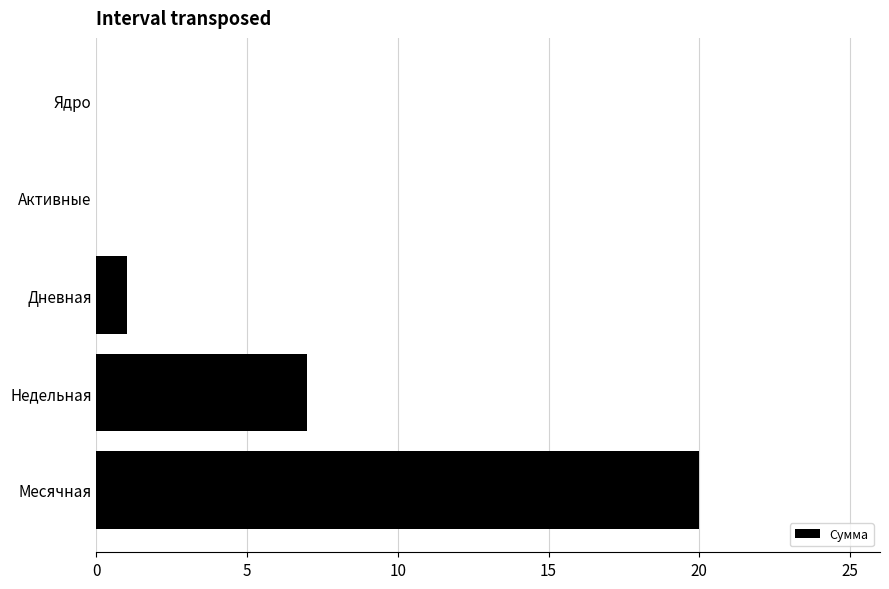

Reading bottom to top, transcribe all the data shown in this chart.

Месячная=20	Недельная=7	Дневная=1	Активные=0	Ядро=0